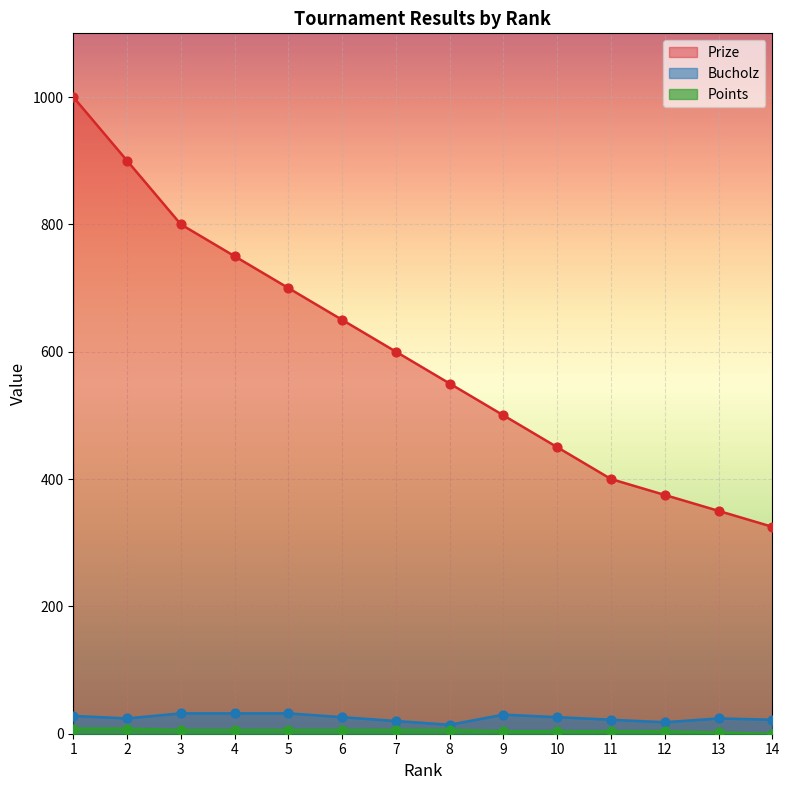

Which series has the largest Y range (max minus min)?

Prize